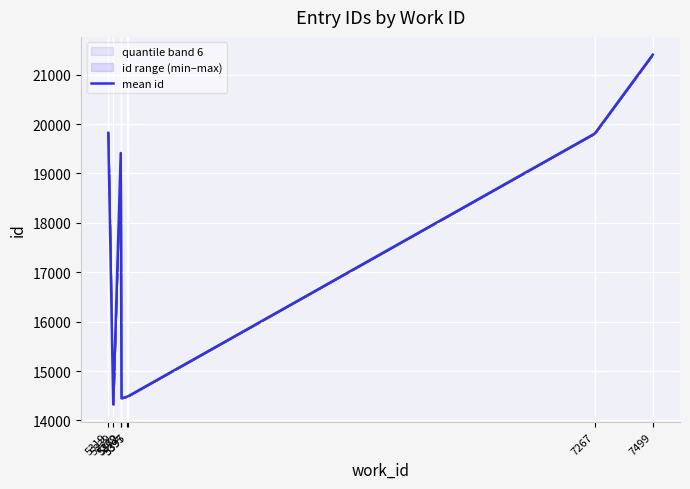

Which category has the highest value across all series?

7499